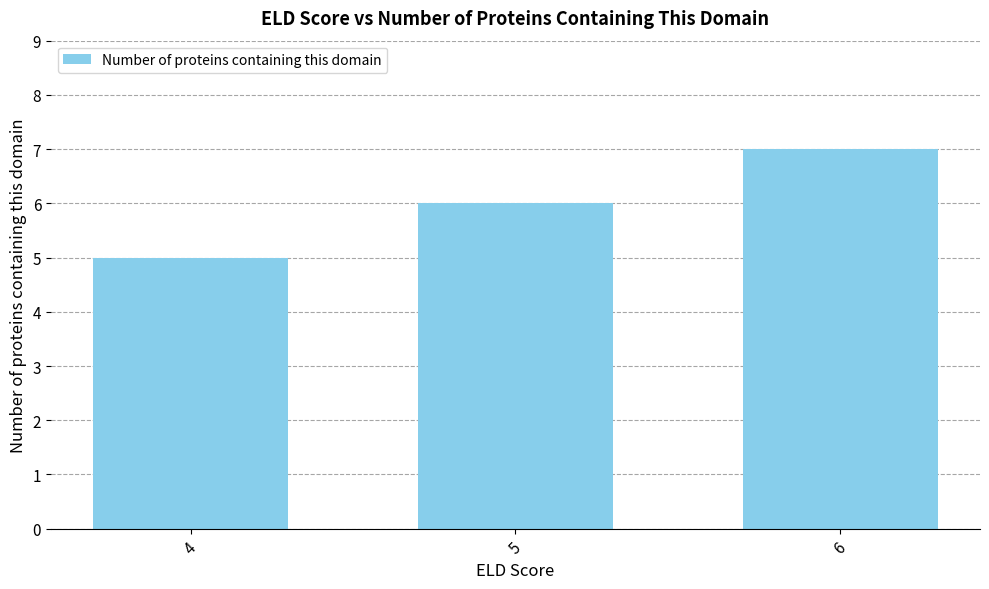

Count the number of categories in the chart.

3